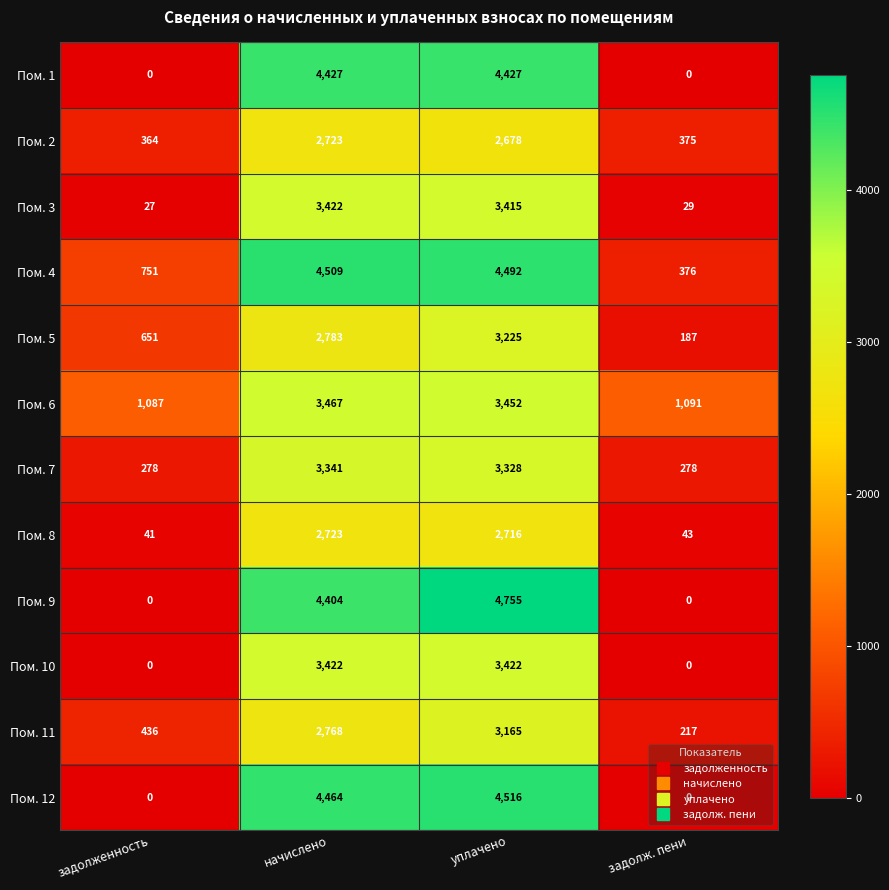

The Пом. 2 series shows 642 at задолженность. True or false?

False